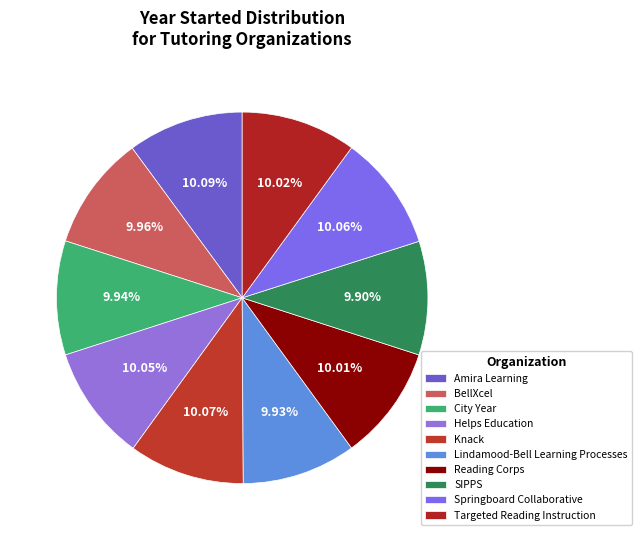

What is the total percentage of Reading Corps and Lindamood-Bell Learning Processes?

19.9%